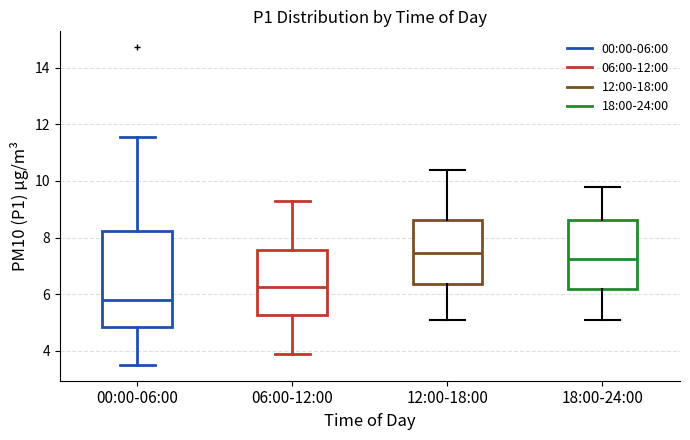

Reading left to right, transcribe this box plot: for each box, give where its median line is, the range the box spans, and where its two whiskers end, as read against the y-axis. The values are not printed on the chart, so give them approximately, as read against the axis.

00:00-06:00: median 5.8, box 4.8 to 8.2, whiskers 3.6 to 11.6
06:00-12:00: median 6.2, box 5.2 to 7.6, whiskers 4.0 to 9.4
12:00-18:00: median 7.4, box 6.4 to 8.6, whiskers 5.2 to 10.4
18:00-24:00: median 7.2, box 6.2 to 8.6, whiskers 5.2 to 9.8